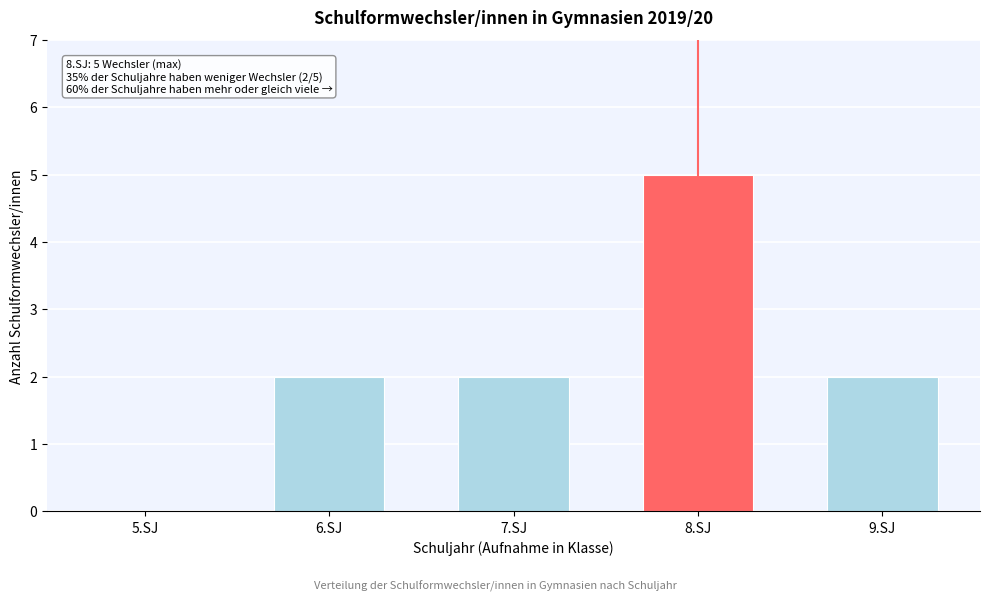

Reading left to right, list all the values displayed in this chart.

5.SJ=0	6.SJ=2	7.SJ=2	8.SJ=5	9.SJ=2